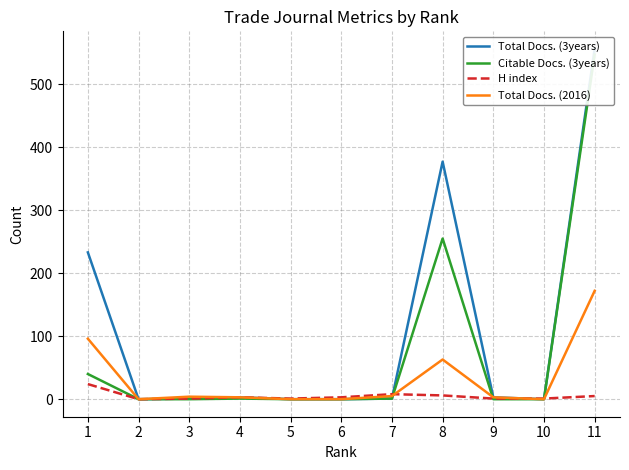

Is it true that Total Docs. (2016) equals 6 at 3?

False